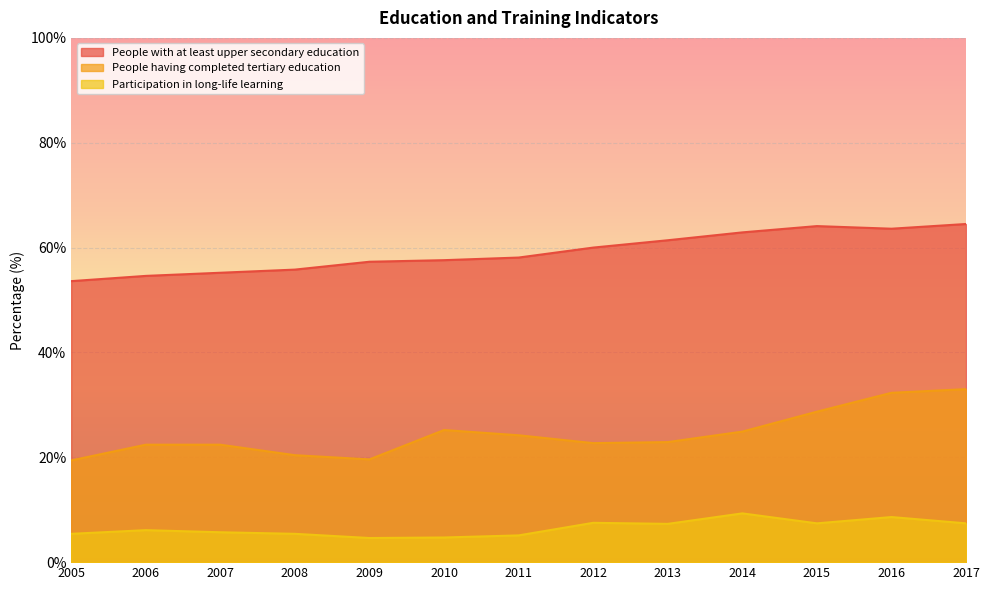

In Participation in long-life learning, how many points are higher than both neighbors (excluding endpoints)?

4